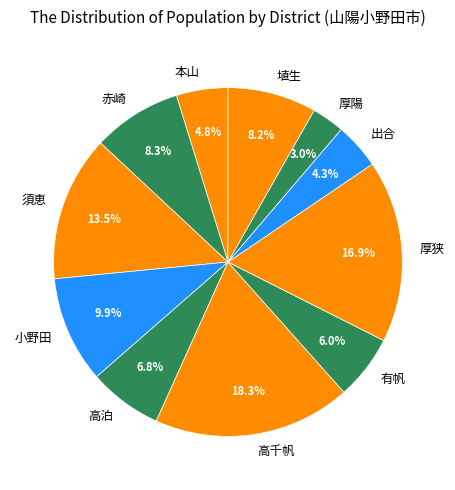

What percentage is the 厚狭 slice, to the nearest percent?

17%